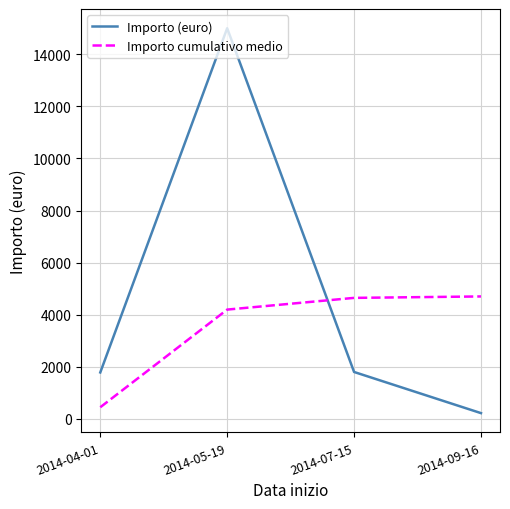

True or false: Importo (euro) and Importo cumulativo medio intersect in this chart.

True